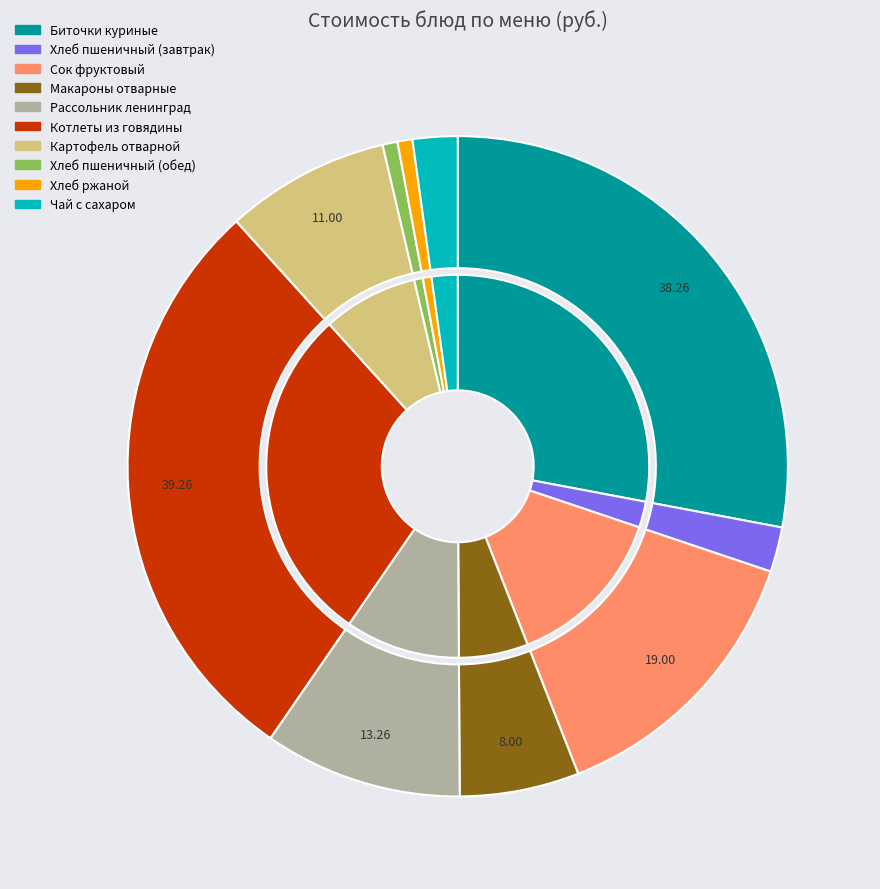

What portion of the pie excludes Картофель отварной?

92.0%